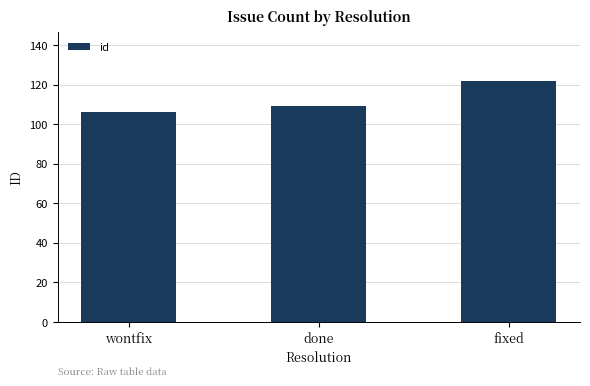

What is the average value?

112